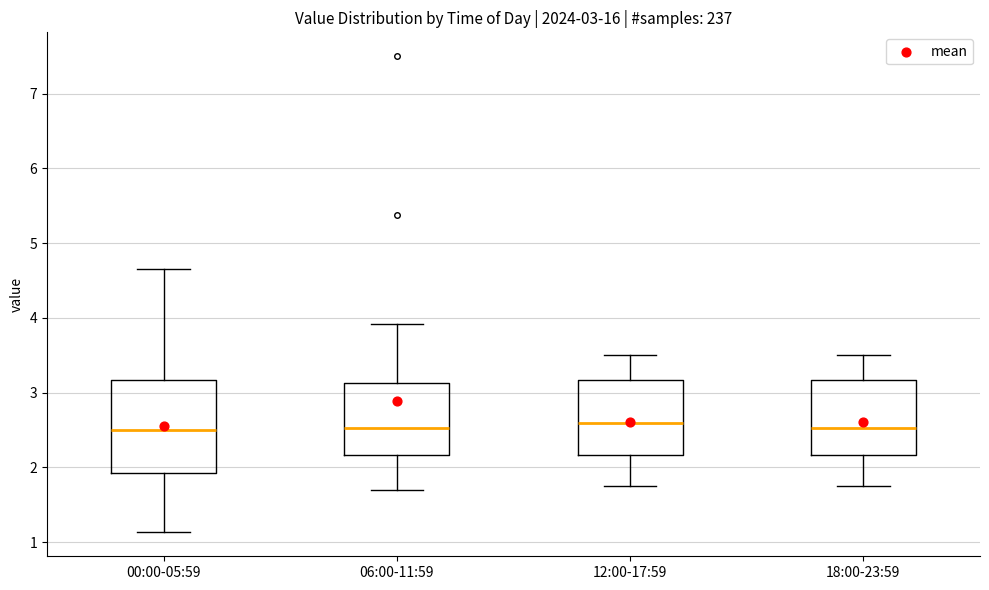

Comparing the boxes themselves (not the whiskers), which one is the tallest?

00:00-05:59